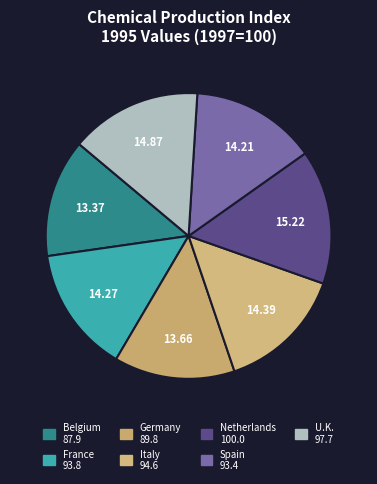

Which category has the smallest portion of the pie?

Belgium